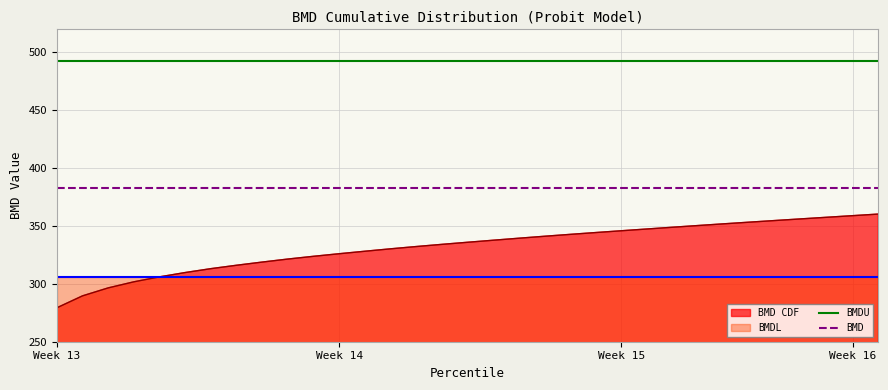

True or false: BMDU and BMD intersect in this chart.

False